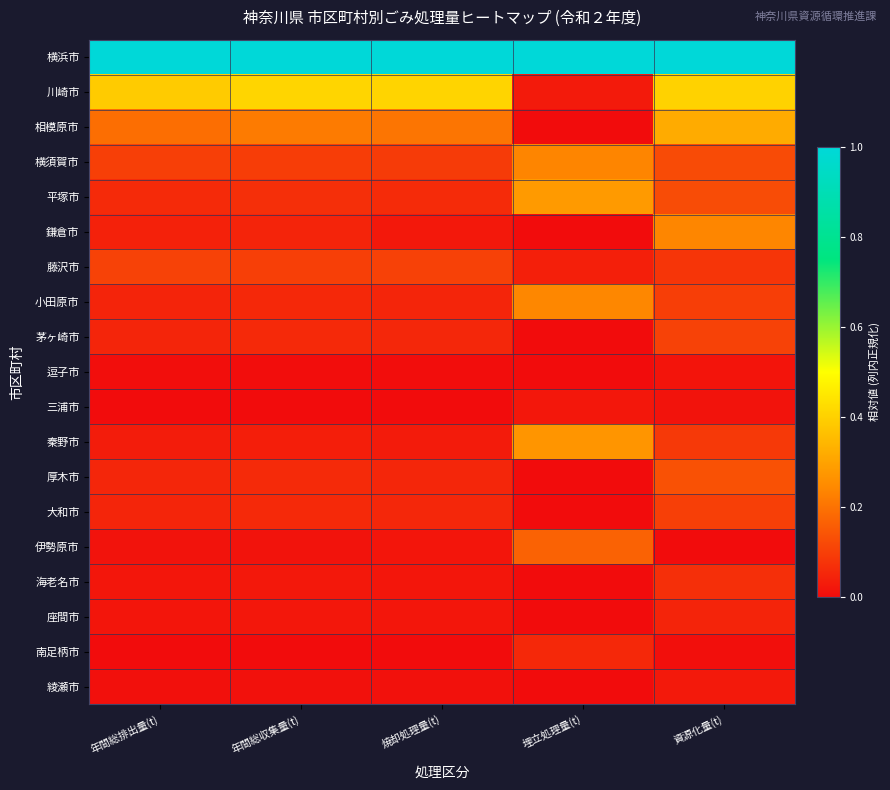

At 焼却処理量(t), list the series in order from largest to smallest.

横浜市, 川崎市, 相模原市, 藤沢市, 横須賀市, 平塚市, 茅ヶ崎市, 大和市, 厚木市, 小田原市, 秦野市, 鎌倉市, 座間市, 海老名市, 伊勢原市, 綾瀬市, 逗子市, 南足柄市, 三浦市